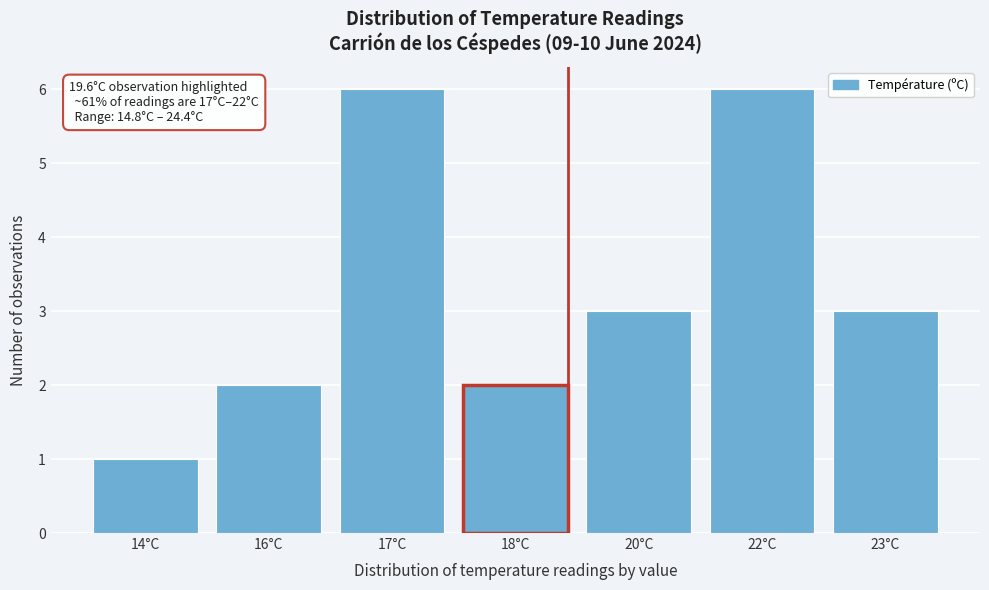

Reading left to right, list all the values displayed in this chart.

1	2	6	2	3	6	3